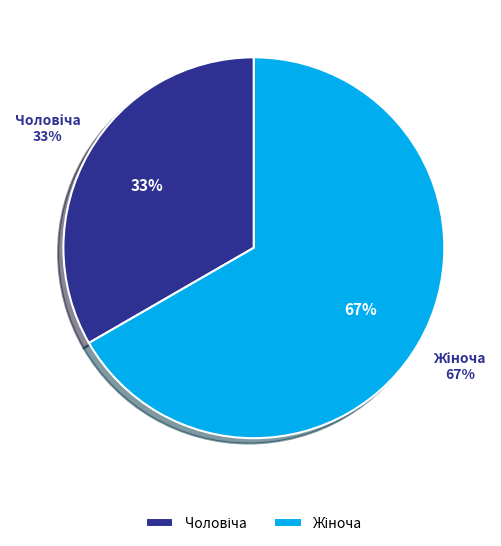

What percentage is NOT represented by Жіноча?

33.3%